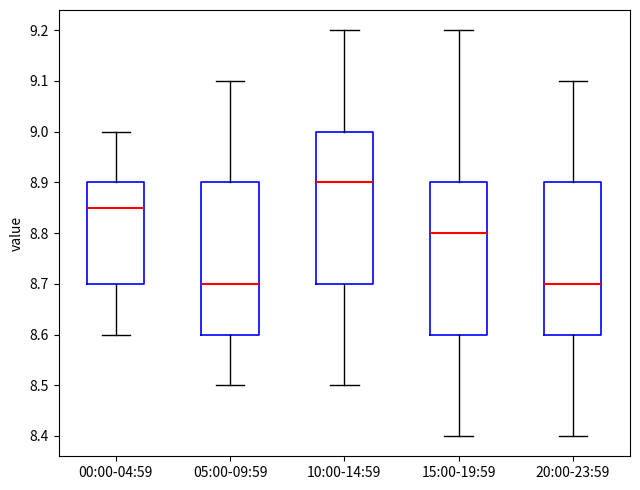

Reading left to right, transcribe this box plot: for each box, give where its median line is, the range the box spans, and where its two whiskers end, as read against the y-axis. The values are not printed on the chart, so give them approximately, as read against the axis.

00:00-04:59: median 8.85, box 8.70 to 8.90, whiskers 8.60 to 9.00
05:00-09:59: median 8.70, box 8.60 to 8.90, whiskers 8.50 to 9.10
10:00-14:59: median 8.90, box 8.70 to 9.00, whiskers 8.50 to 9.20
15:00-19:59: median 8.80, box 8.60 to 8.90, whiskers 8.40 to 9.20
20:00-23:59: median 8.70, box 8.60 to 8.90, whiskers 8.40 to 9.10